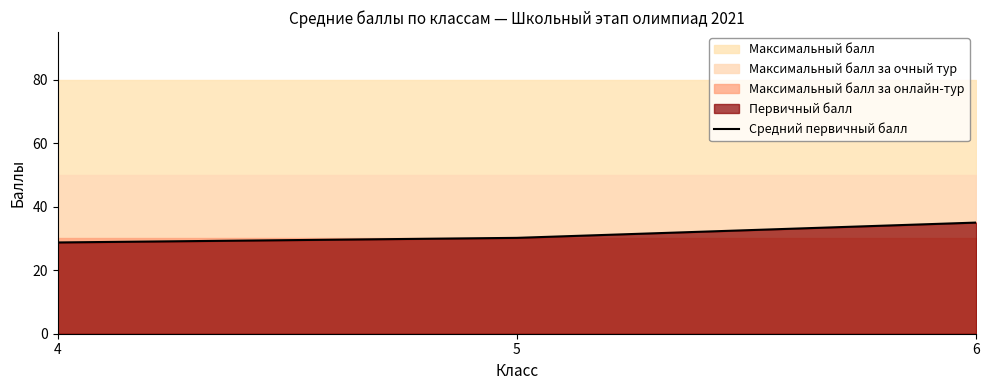

Does the chart display data point markers on the line(s)?

No